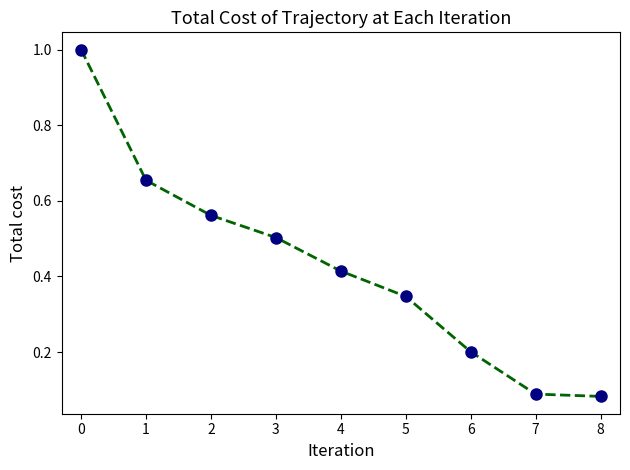

What is the greatest value displayed?

1.0